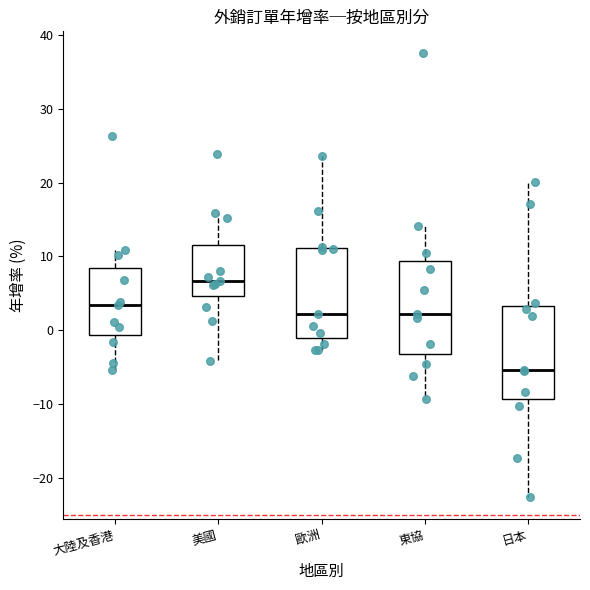

Reading left to right, read every box against the y-axis: the position of its median line, the range the box covers, and the ends of its whiskers. The values are not printed on the chart, so give them approximately, as read against the axis.

大陸及香港: median 3, box -1 to 8, whiskers -5 to 11
美國: median 7, box 5 to 12, whiskers -4 to 16
歐洲: median 2, box -1 to 11, whiskers -3 to 24
東協: median 2, box -3 to 9, whiskers -9 to 14
日本: median -5, box -9 to 3, whiskers -23 to 20